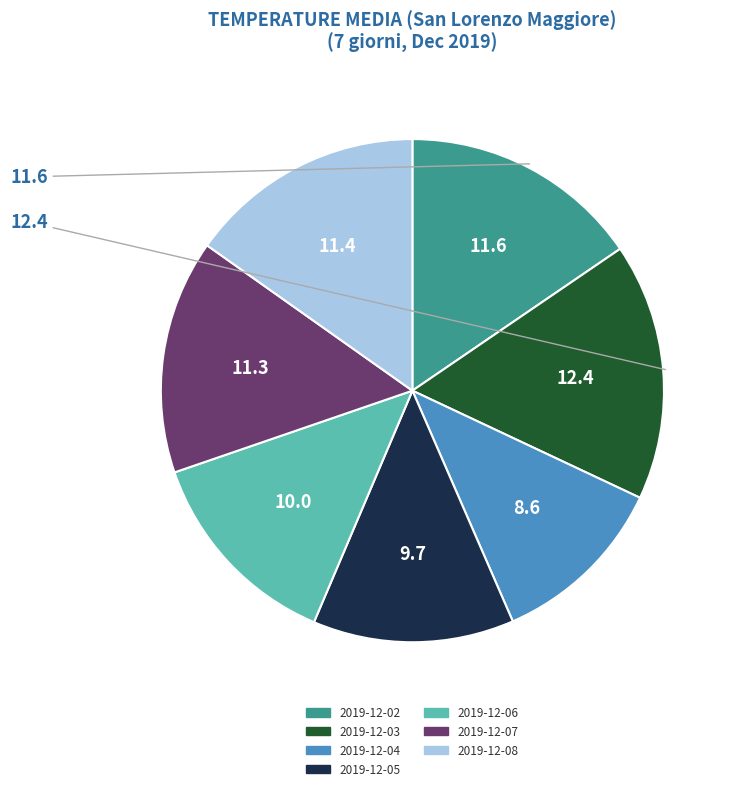

Approximately how many times larger is the value at 2019-12-05 compared to 2019-12-04?

1.1